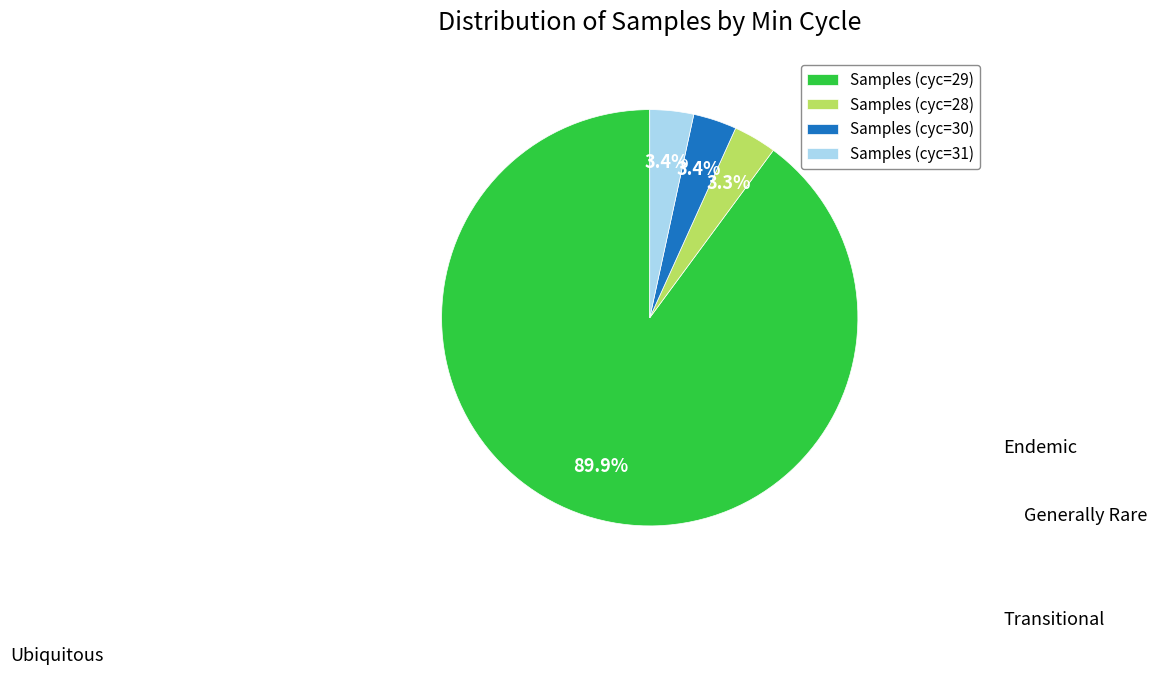

What is the total percentage of Samples (cyc=31) and Samples (cyc=29)?

93.3%